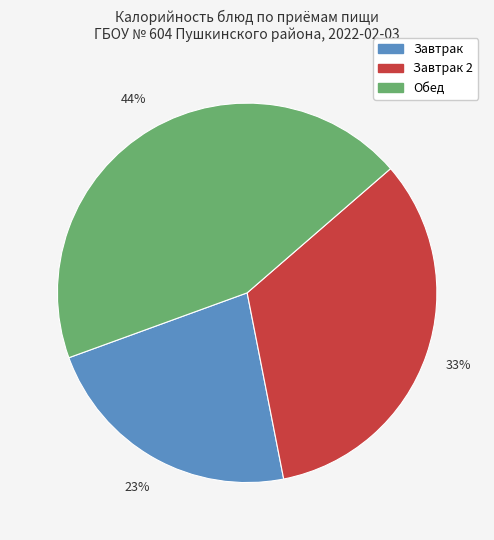

To the nearest percent, what is the average slice percentage?

33%